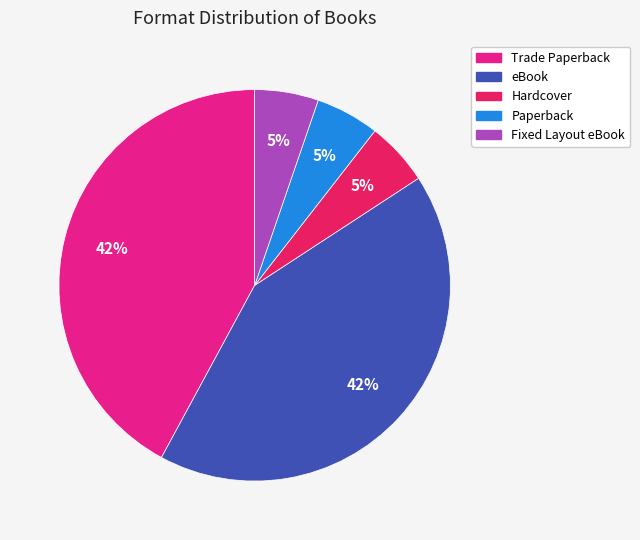

What is the ratio of the value at Paperback to the value at Fixed Layout eBook?

1.0